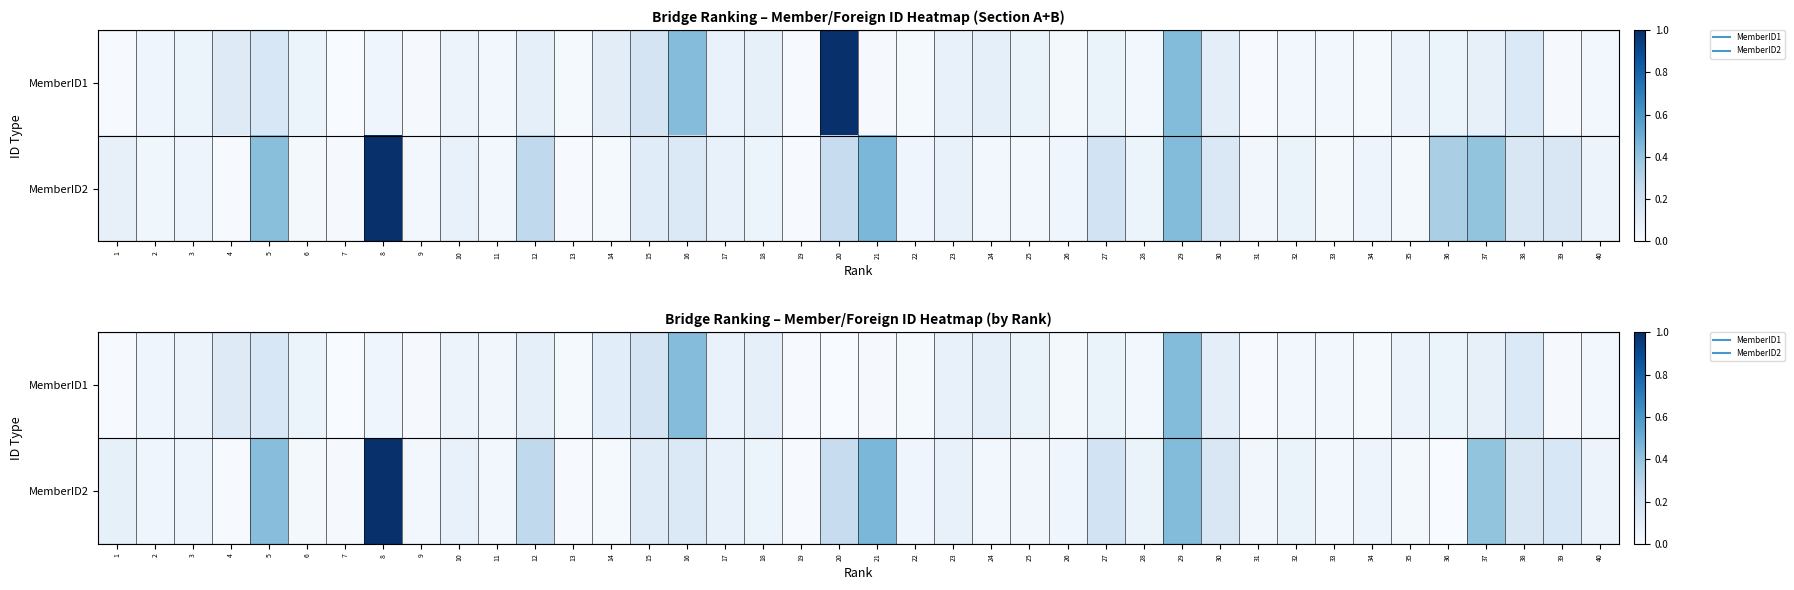

What is the sum of the MemberID1 values at 37 and 14?

0.2